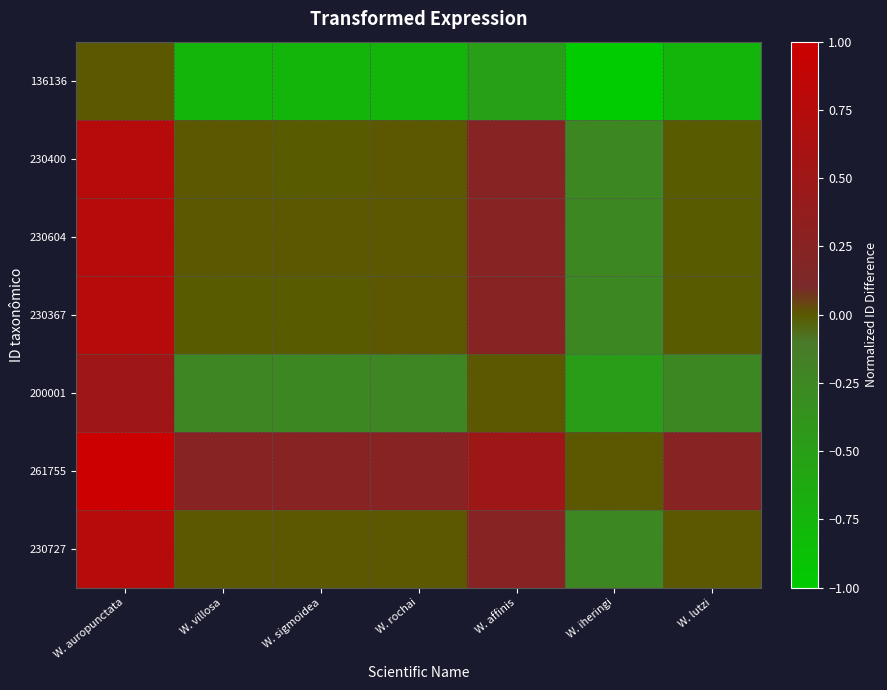

Which series has the largest range (max minus min)?

136136